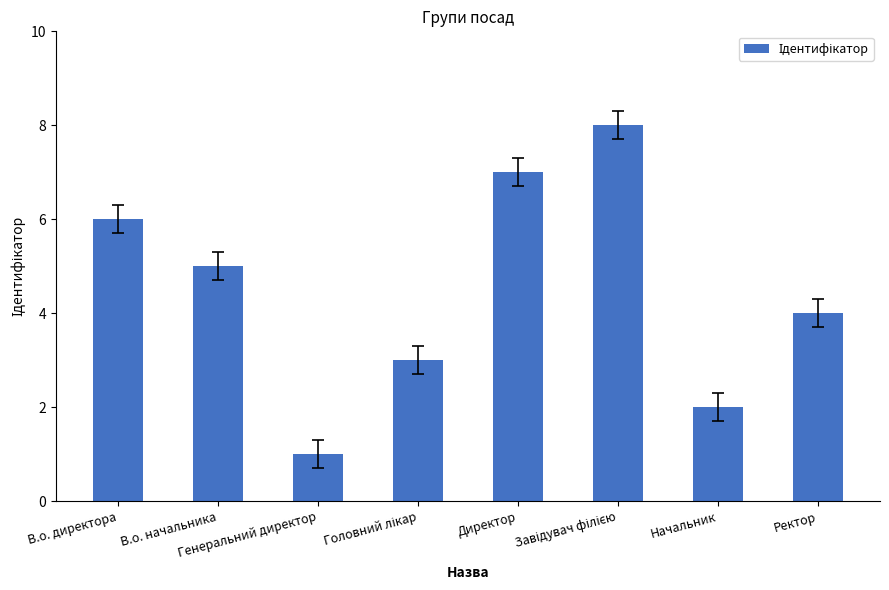

What is the difference between the maximum and minimum values?

7